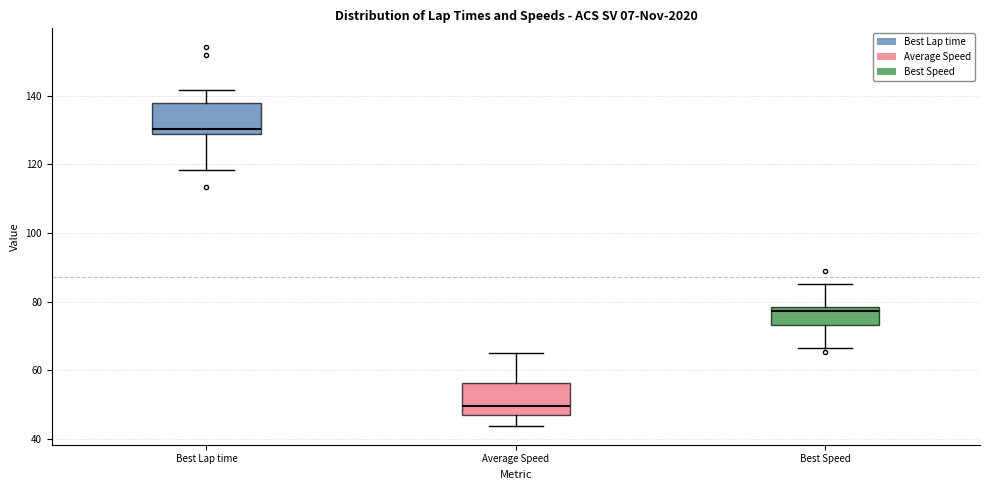

Reading left to right, transcribe this box plot: for each box, give where its median line is, the range the box spans, and where its two whiskers end, as read against the y-axis. The values are not printed on the chart, so give them approximately, as read against the axis.

Best Lap time: median 130, box 128 to 138, whiskers 118 to 142
Average Speed: median 50, box 46 to 56, whiskers 44 to 66
Best Speed: median 78 (just below the box's upper edge), box 74 to 78, whiskers 66 to 86